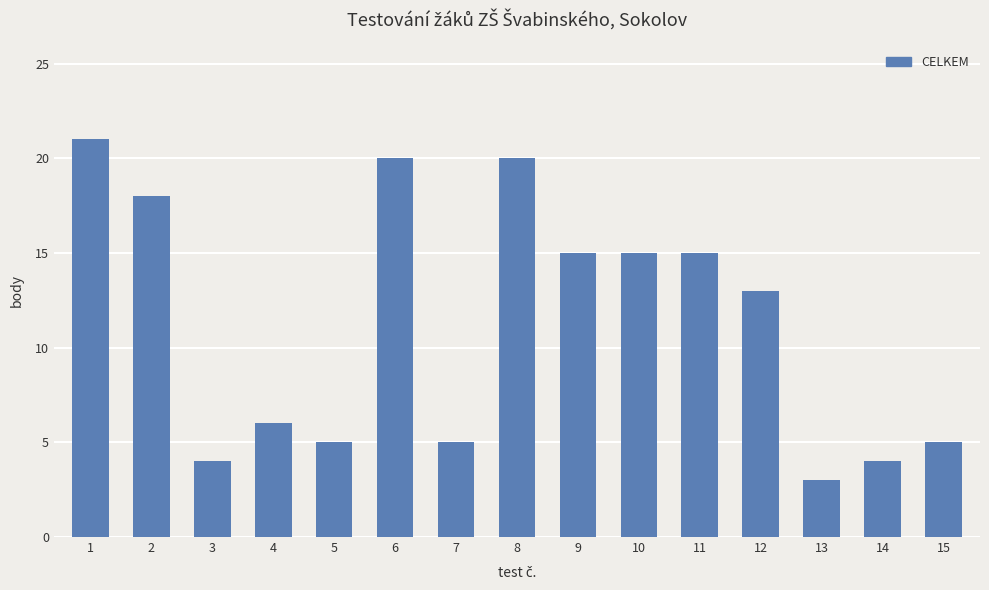

Approximately how many times larger is the value at 5 compared to 10?

0.3